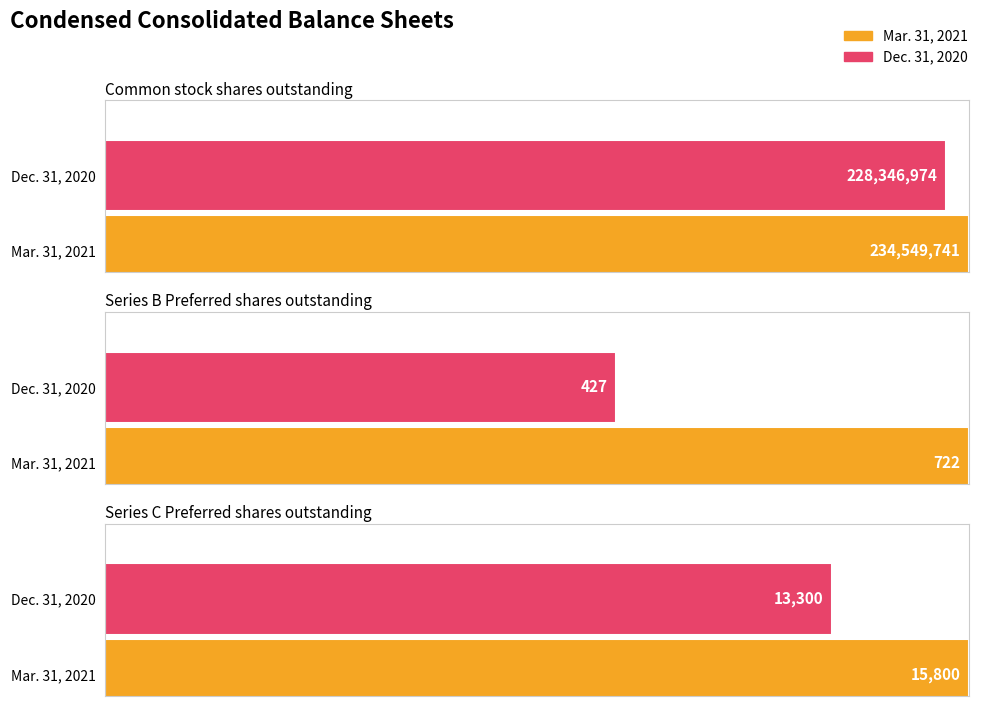

Are the bars horizontal?

Yes